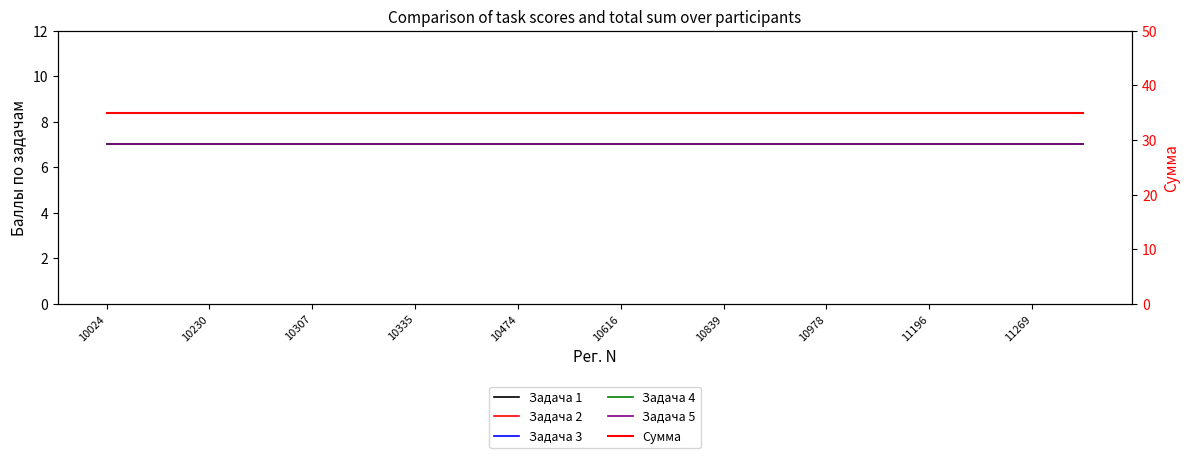

Reading left to right, list all the values displayed in this chart.

Задача 1: 7	7	7	7	7	7	7	7	7	7	7	7	7	7	7	7	7	7	7	7
Задача 2: 7	7	7	7	7	7	7	7	7	7	7	7	7	7	7	7	7	7	7	7
Задача 3: 7	7	7	7	7	7	7	7	7	7	7	7	7	7	7	7	7	7	7	7
Задача 4: 7	7	7	7	7	7	7	7	7	7	7	7	7	7	7	7	7	7	7	7
Задача 5: 7	7	7	7	7	7	7	7	7	7	7	7	7	7	7	7	7	7	7	7
Сумма: 35	35	35	35	35	35	35	35	35	35	35	35	35	35	35	35	35	35	35	35